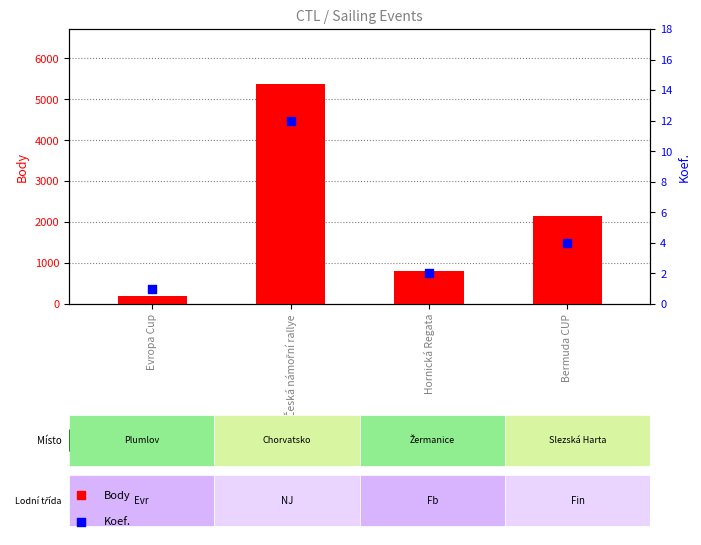

Which series contains the highest Y value?

Body